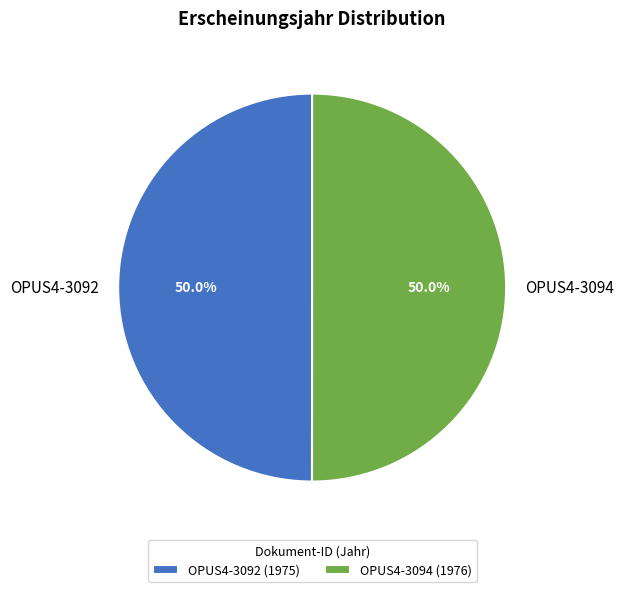

How many segments does this pie chart have?

2